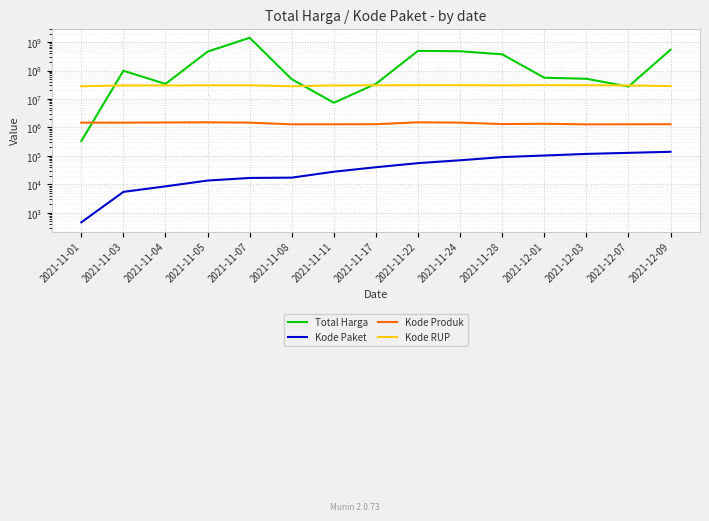

What is the sum of the Total Harga values at 2021-11-24 and 2021-11-01?

477933600